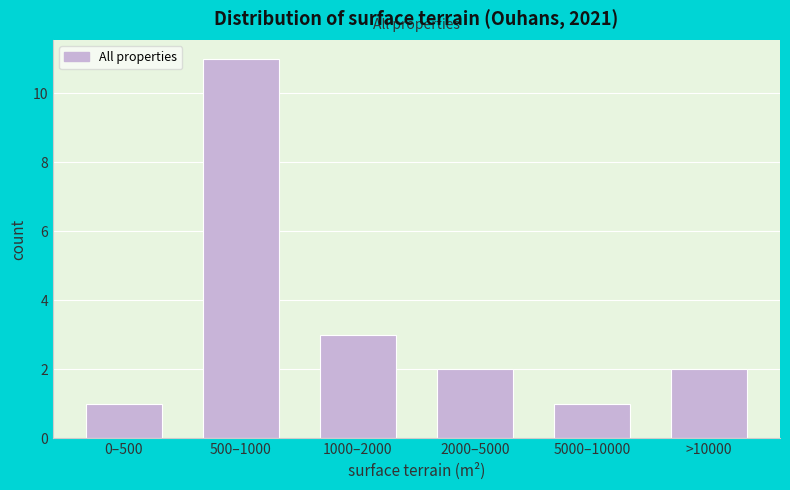

Reading right to left, extract all data points from this chart.

>10000=2	5000–10000=1	2000–5000=2	1000–2000=3	500–1000=11	0–500=1